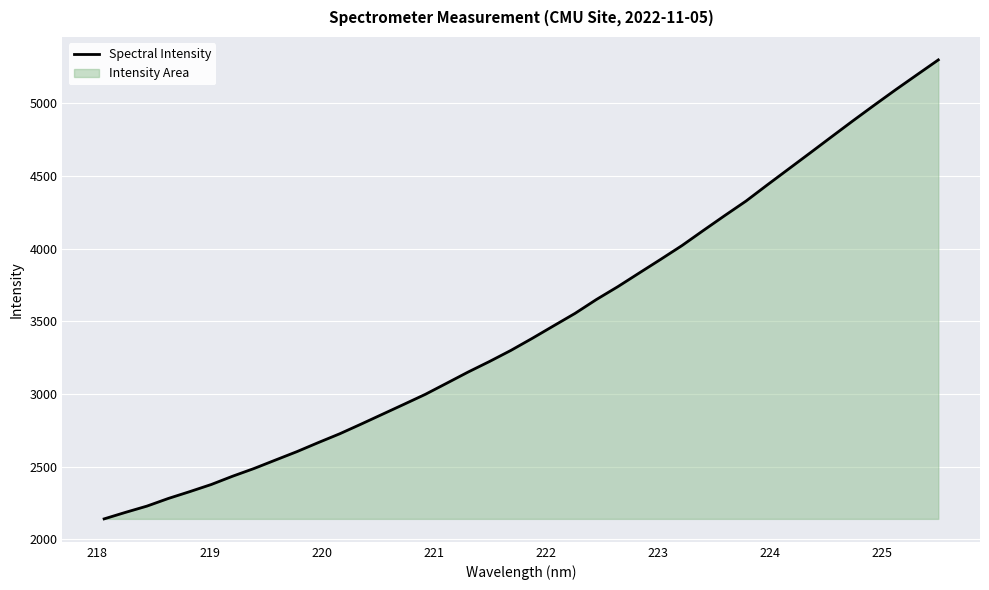

How many lines are shown in the chart?

1